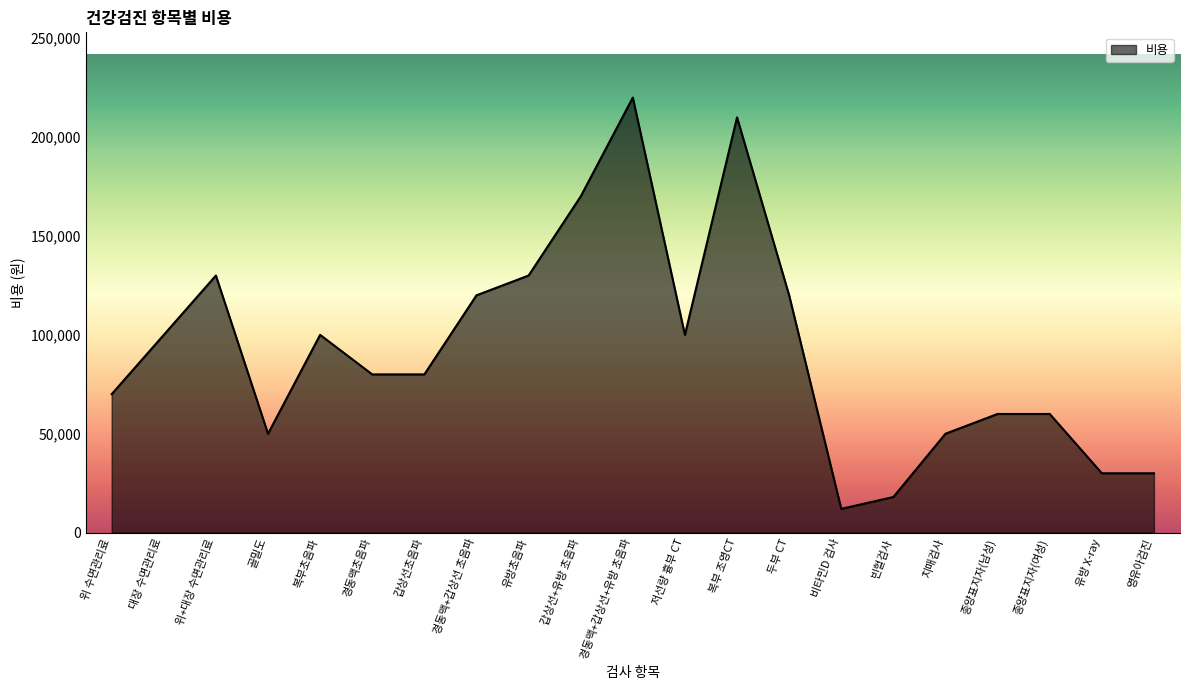

What is the difference between the maximum and minimum values?

208000